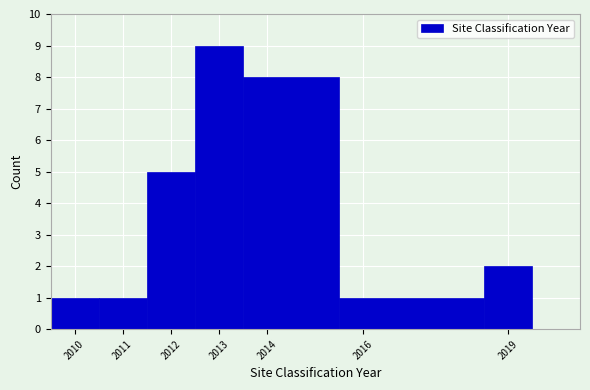

Reading left to right, transcribe this chart: for each bar, give the range it covers on the x-axis and its height. The values are not printed on the chart, so give them approximately, as read against the axis.

2009.5 to 2010.5: 1
2010.5 to 2011.5: 1
2011.5 to 2012.5: 5
2012.5 to 2013.5: 9
2013.5 to 2015.5: 8
2015.5 to 2018.5: 1
2018.5 to 2019.5: 2